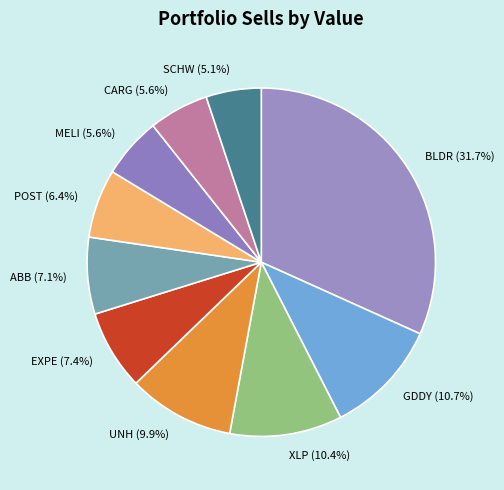

To the nearest percent, what percentage of the pie is SCHW?

5%